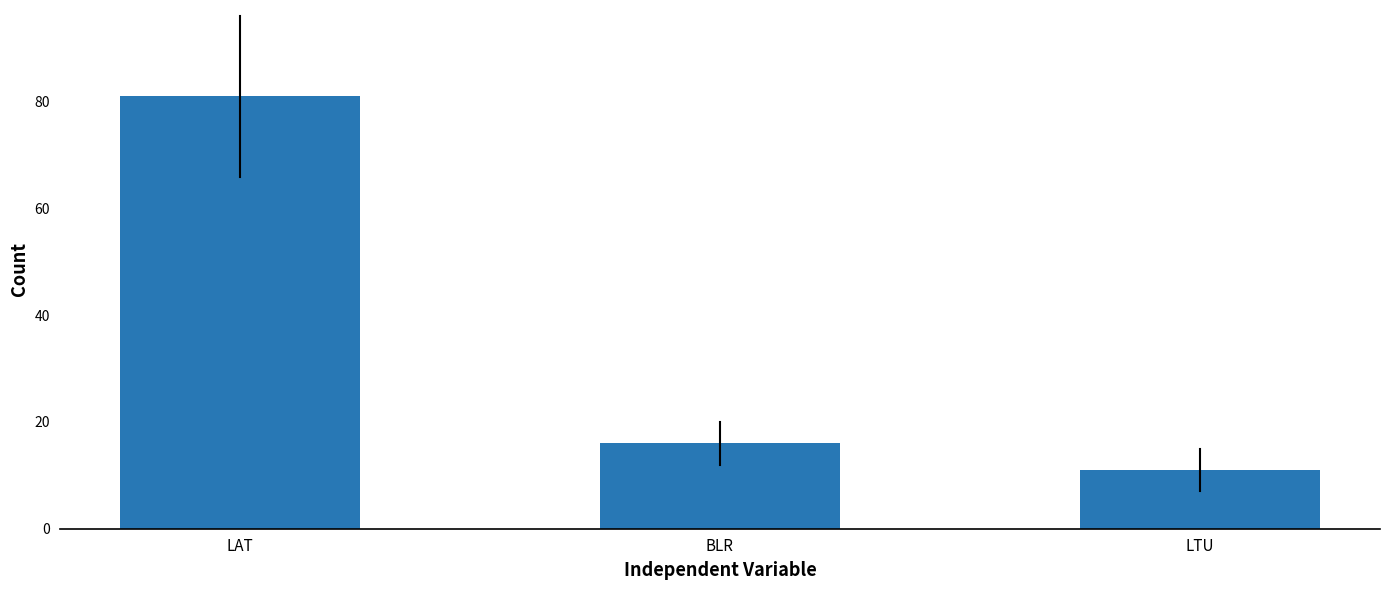

List the labels in order of value, largest first.

LAT, BLR, LTU